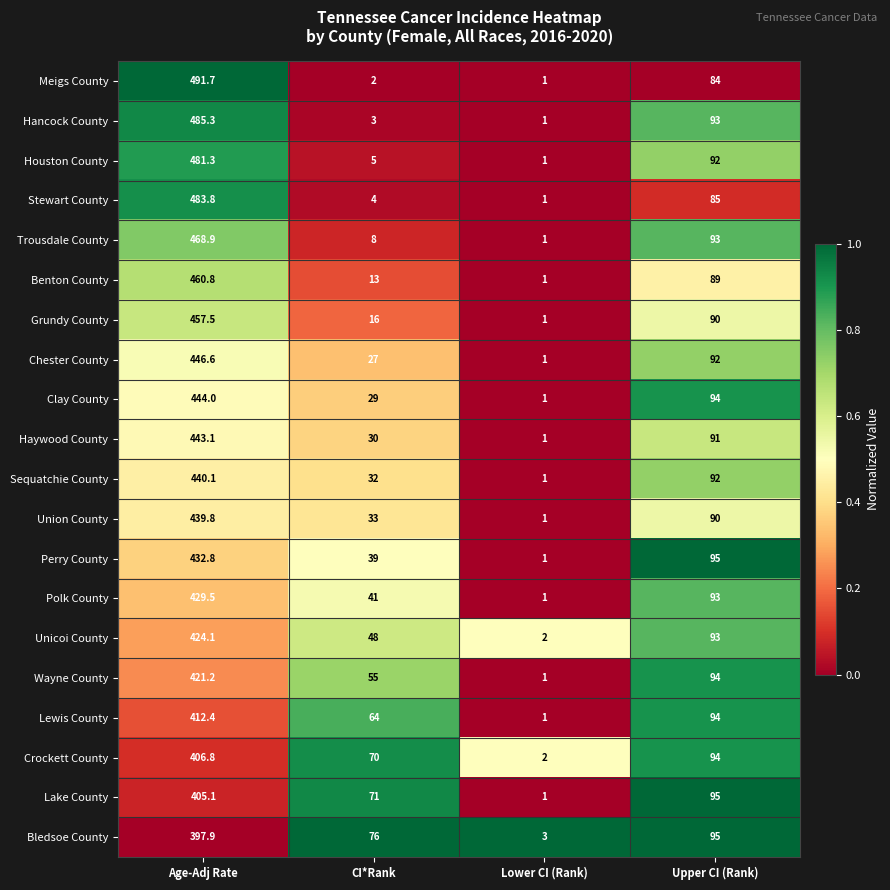

What is the sum of all Unicoi County values?

567.1